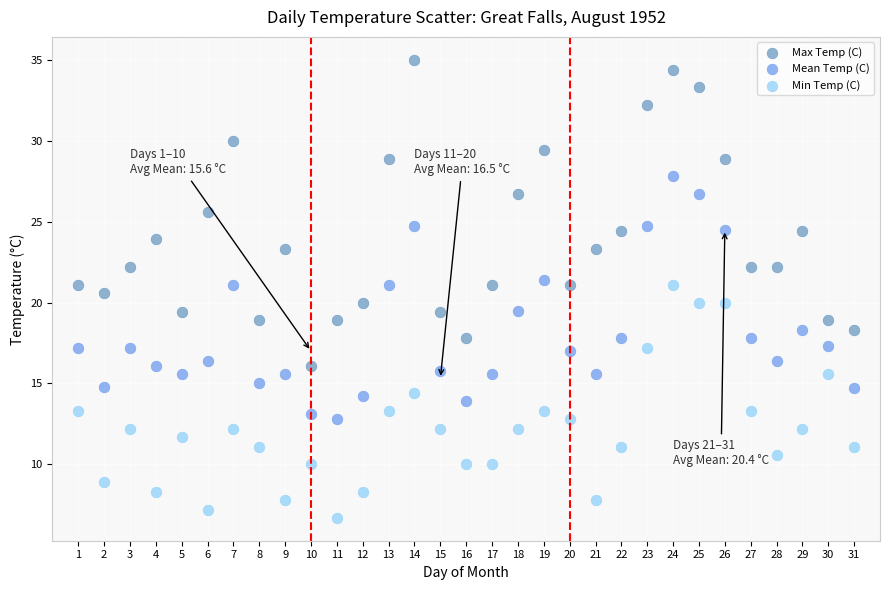

Which series contains the highest Y value?

Max Temp (C)